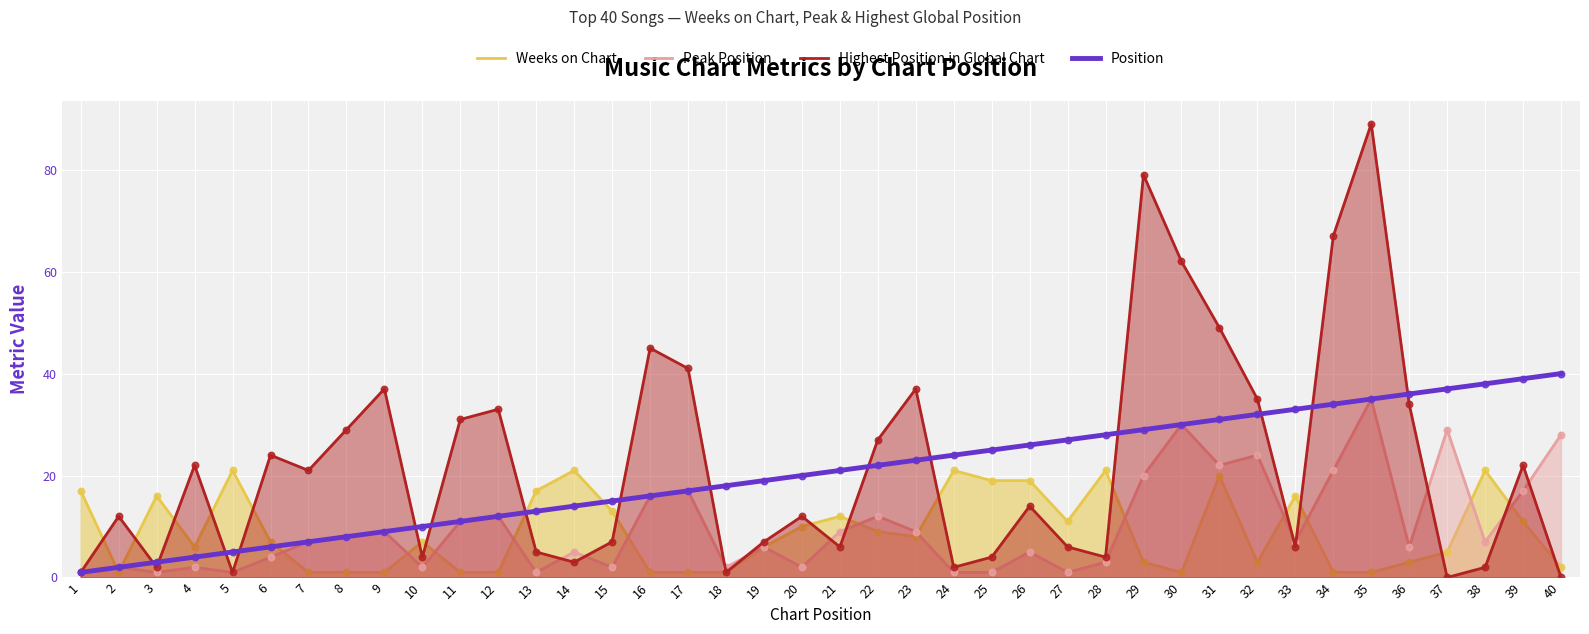

Which series reaches the maximum Y coordinate?

Highest Position in Global Chart